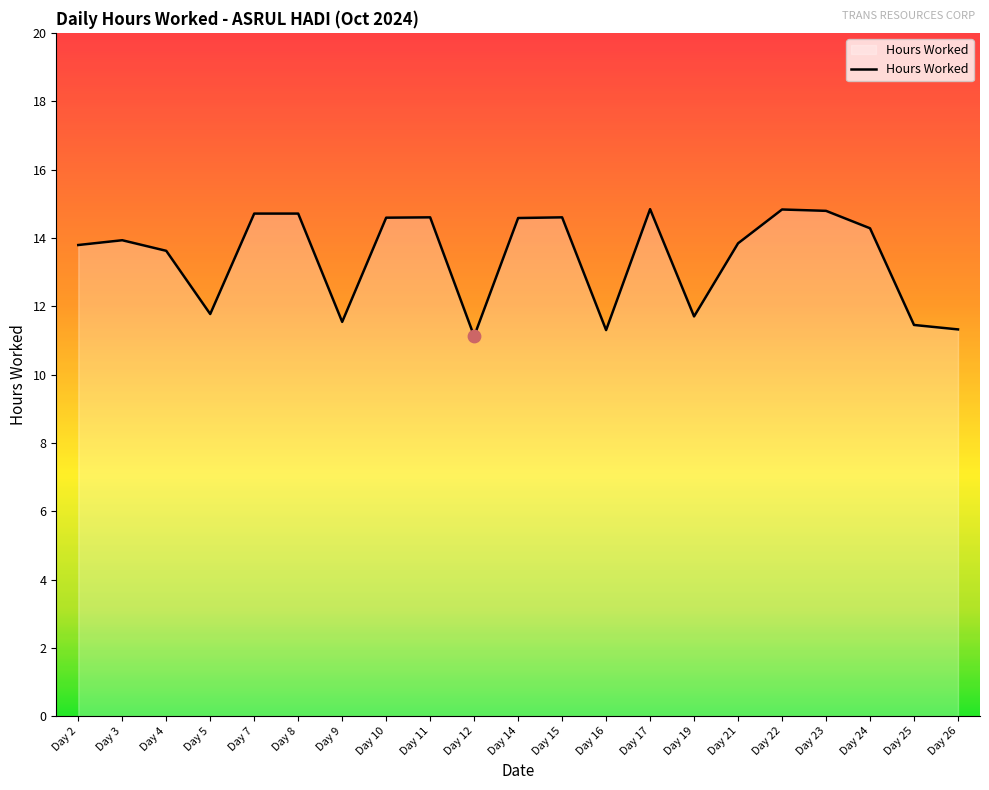

Approximately how many times larger is the value at Day 16 compared to Day 23?

0.8